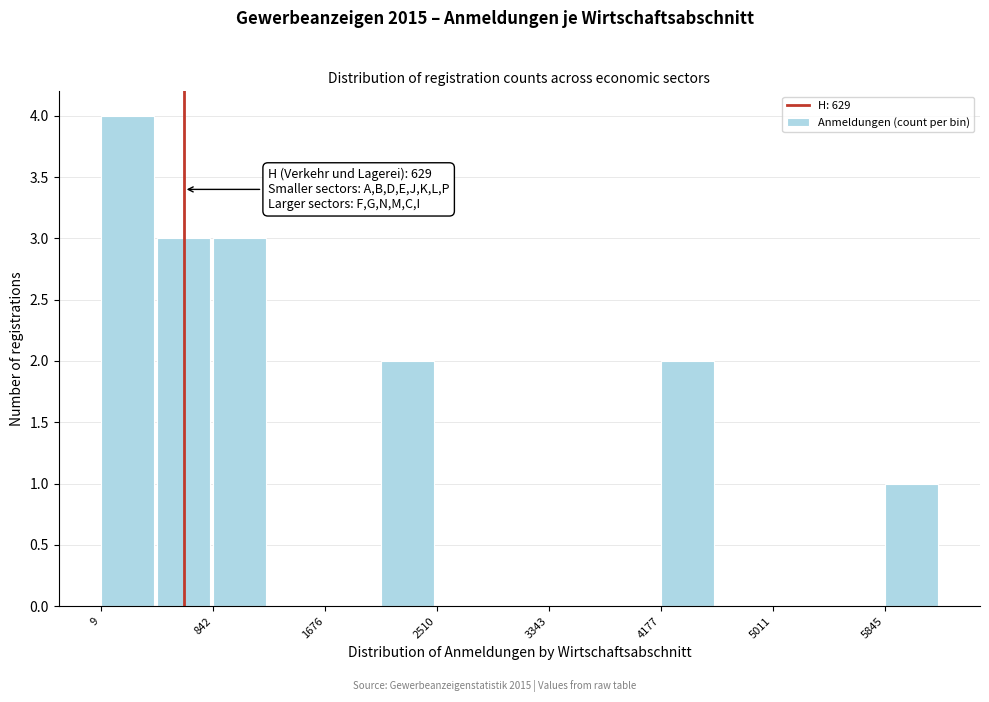

Over which range of the x-axis is the bar tallest?

0 to 400